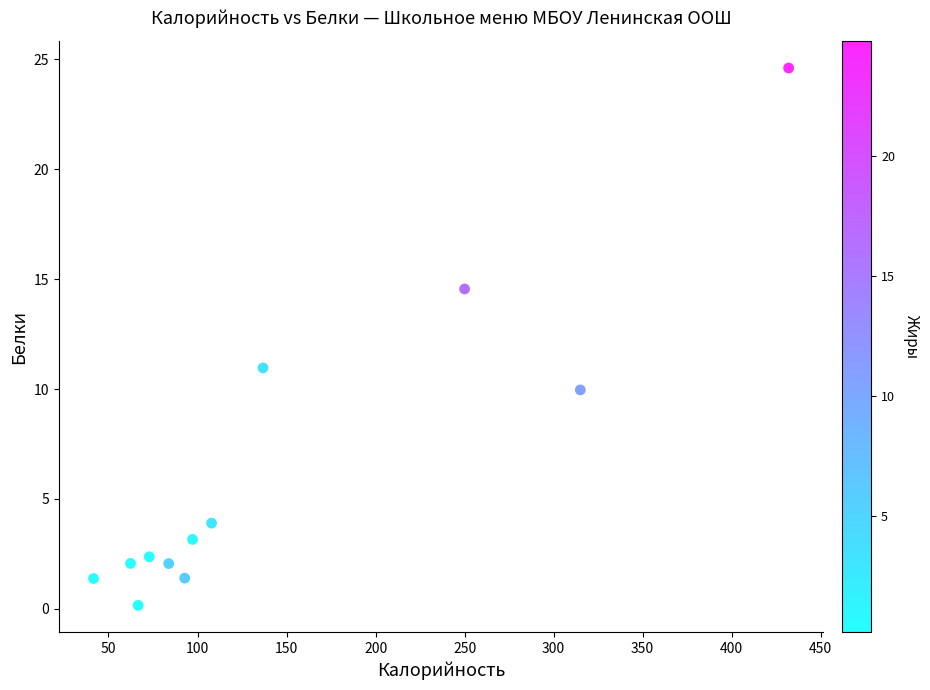

What Y value in the scatter plot is closest to 12?

11.0